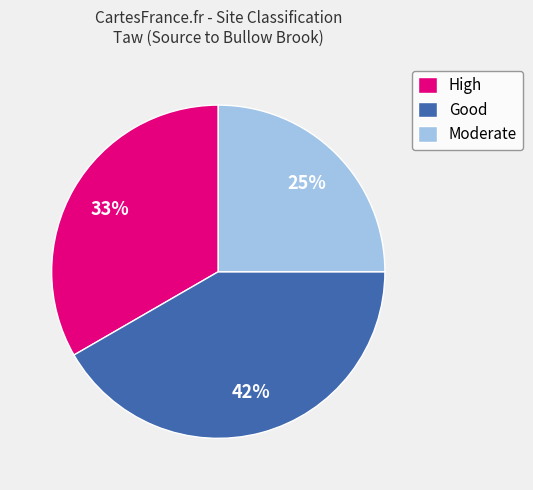

How many segments does this pie chart have?

3